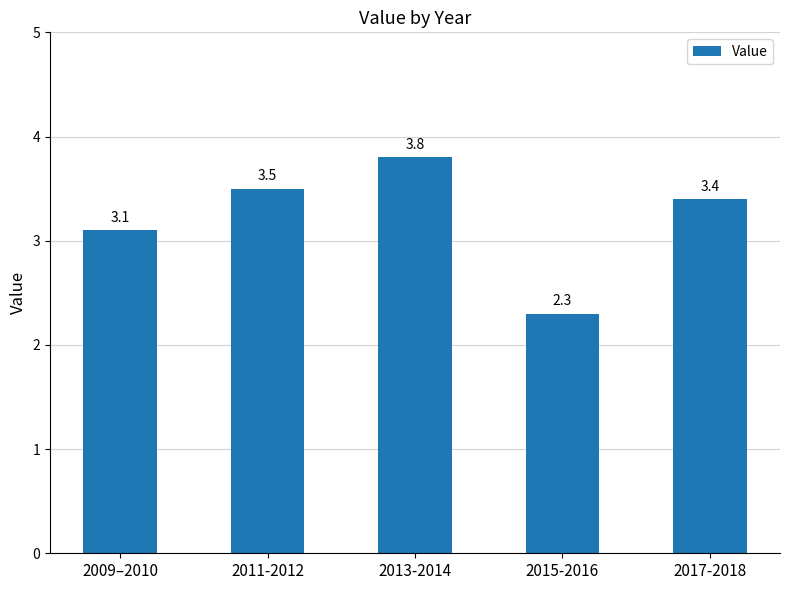

Rank the categories by value from lowest to highest.

2015-2016, 2009–2010, 2017-2018, 2011-2012, 2013-2014